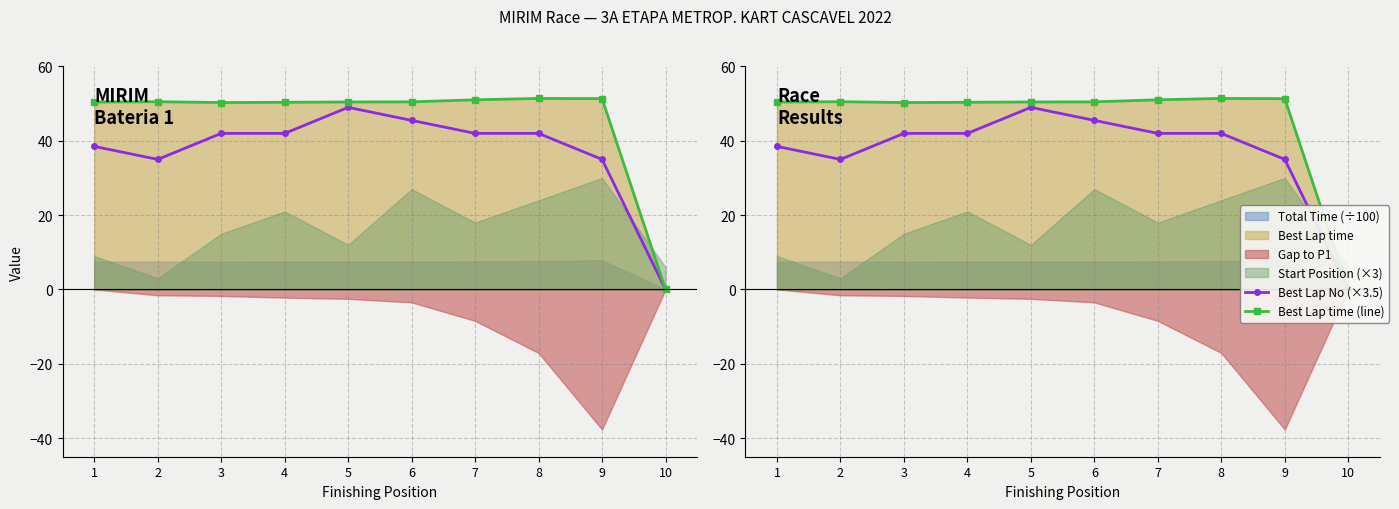

What is the difference between the maximum and second lowest values in the Best Lap No (×3.5) series?

14.0